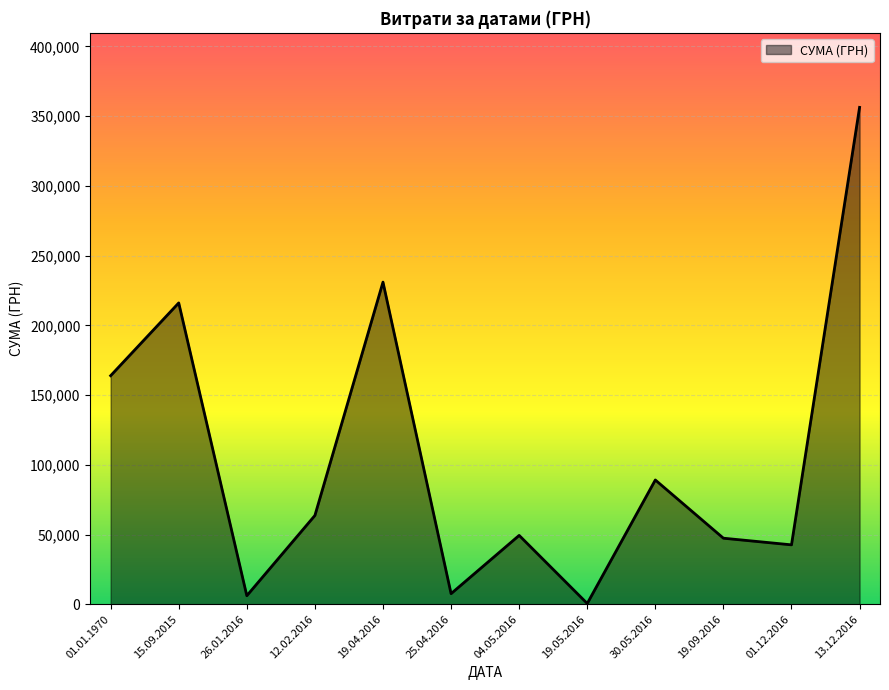

What is the change in value from 15.09.2015 to 13.12.2016?

+140220.6